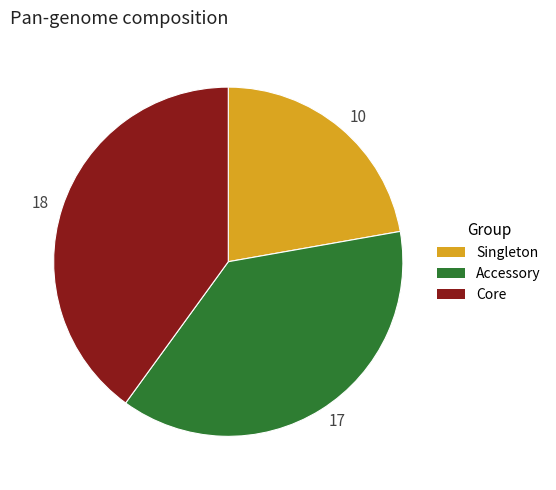

The 10 slice represents 33% of the pie. True or false?

False